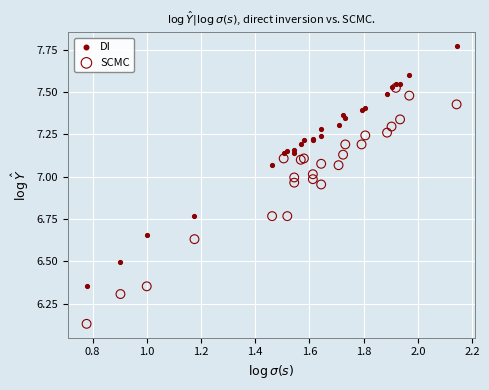

Which series contains the highest Y value?

DI